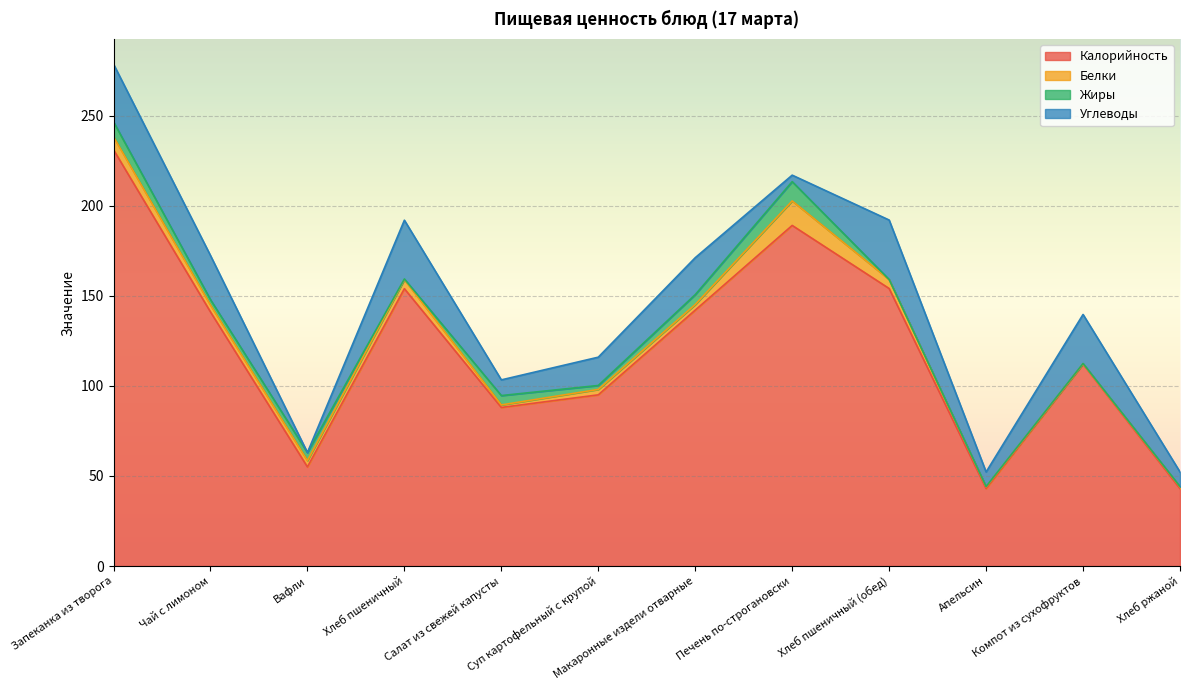

Between which two adjacent categories do Углеводы and Белки first intersect?

Чай с лимоном and Вафли